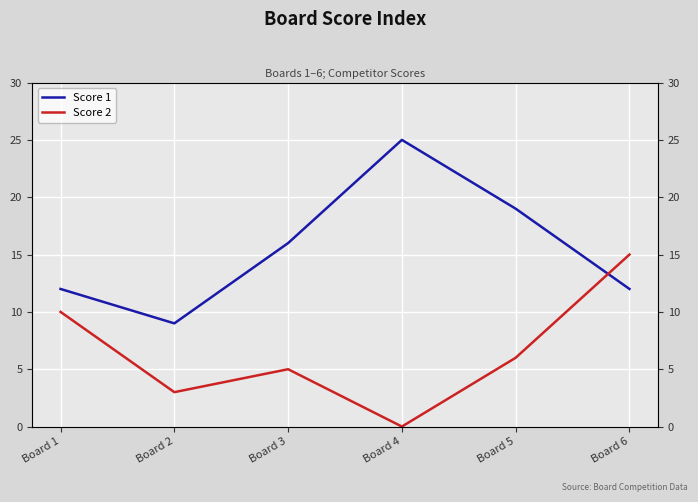

Reading right to left, transcribe all the data shown in this chart.

Score 1: Board 6=12	Board 5=19	Board 4=25	Board 3=16	Board 2=9	Board 1=12
Score 2: Board 6=15	Board 5=6	Board 4=0	Board 3=5	Board 2=3	Board 1=10